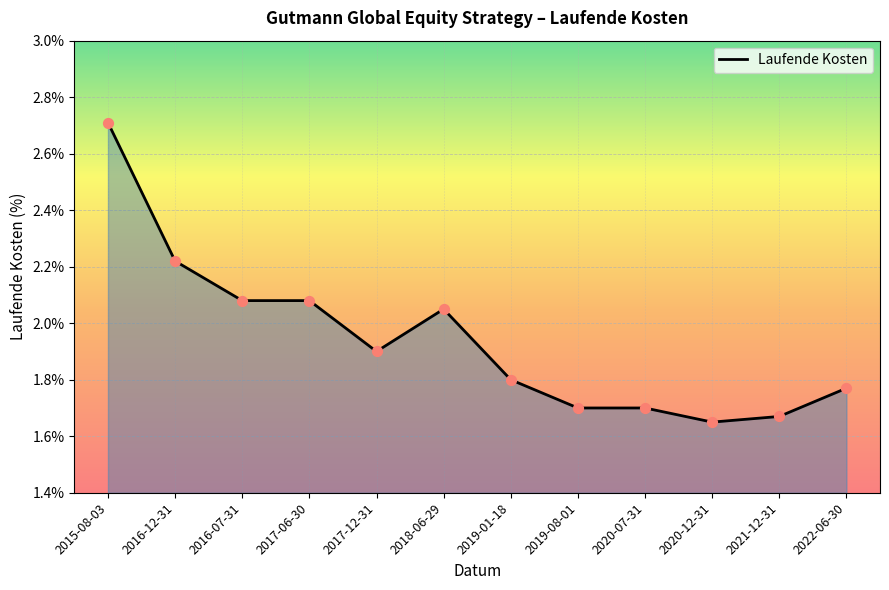

What is the ratio of the value at 2016-07-31 to the value at 2016-12-31?

0.9